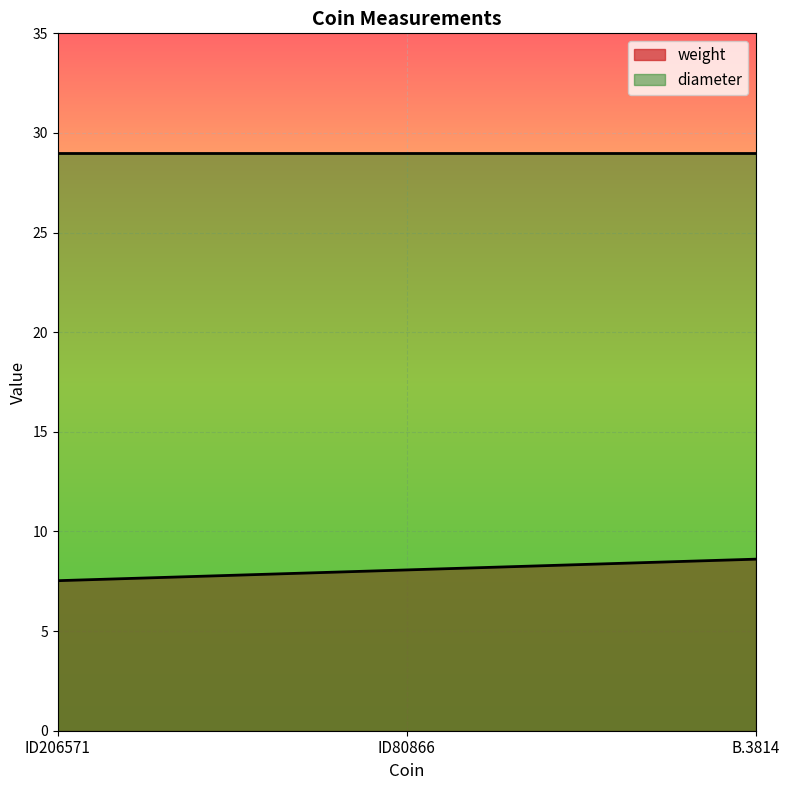

Which category has the highest value across all series?

B.3814